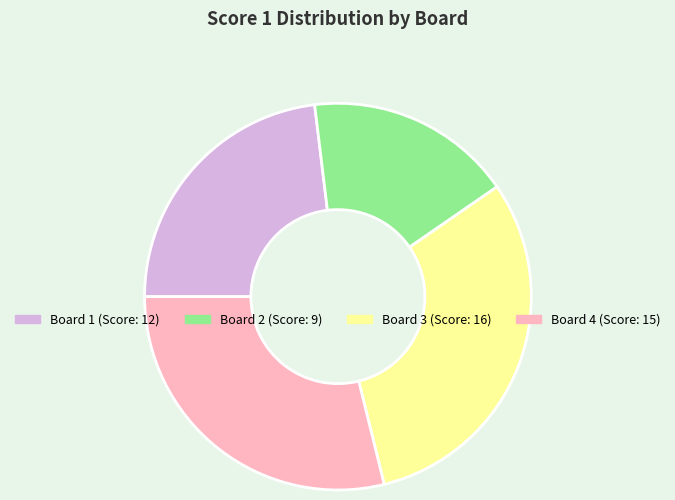

Count the number of slices in the pie.

4